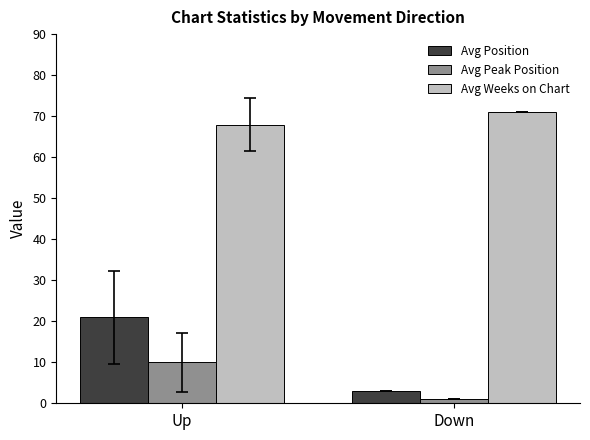

What is the label of the 1st bar from the right?

Down